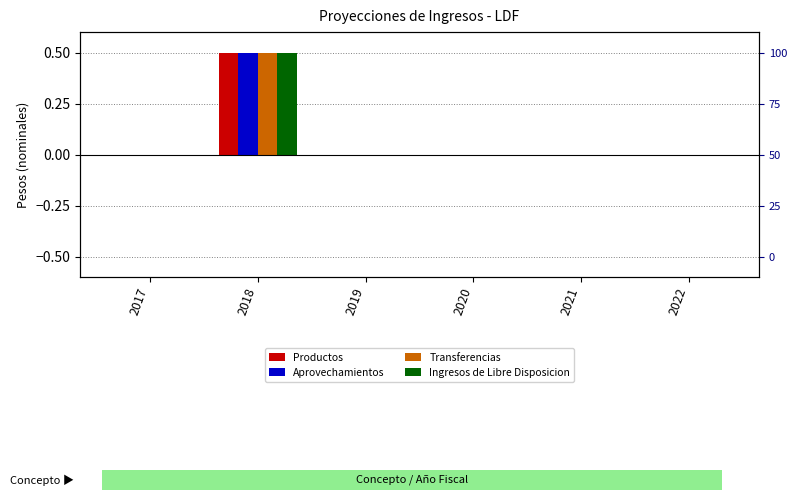

Does the chart contain stacked bars?

No